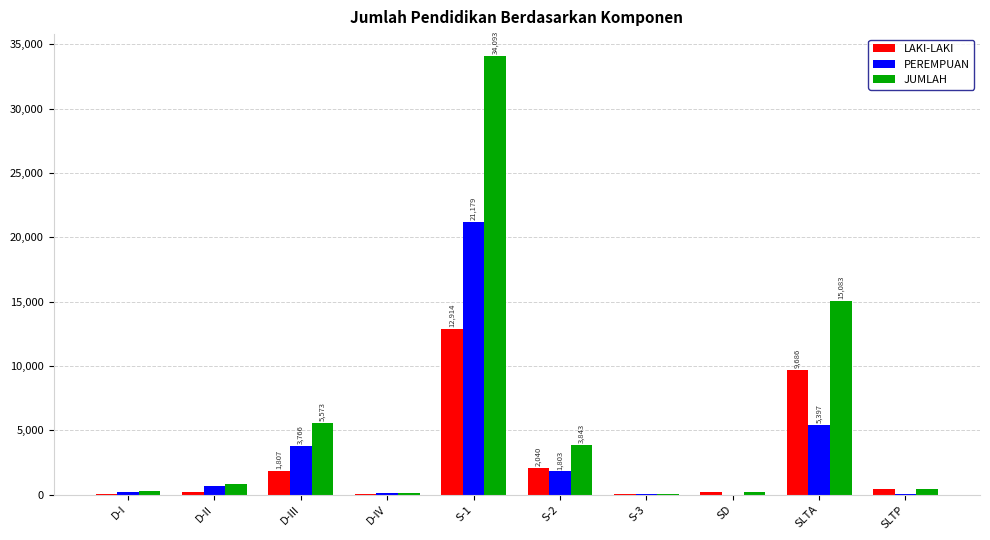

Count the number of data series in this chart.

3